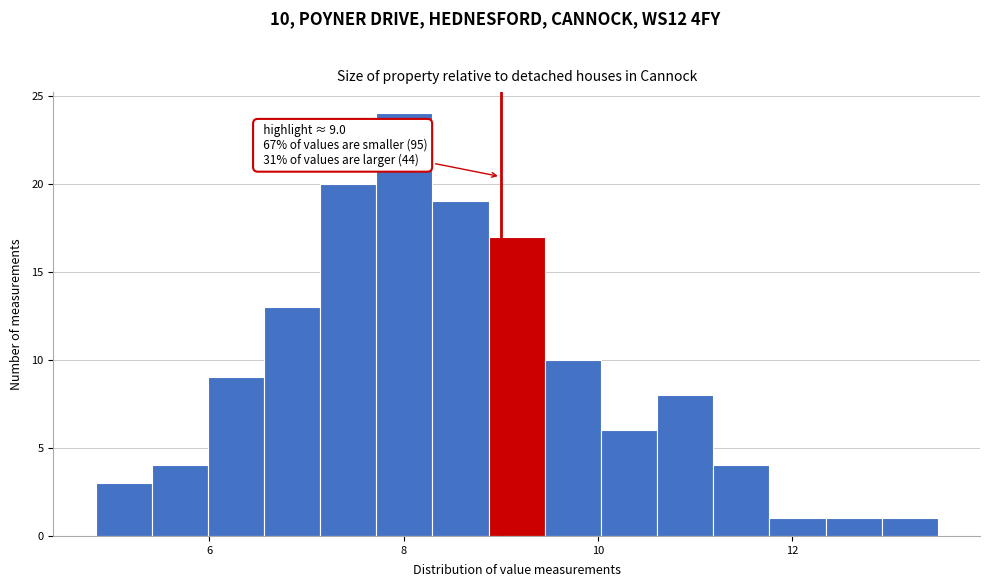

Read against the x-axis, roughly where is the centre of the tallest bar?

8.0